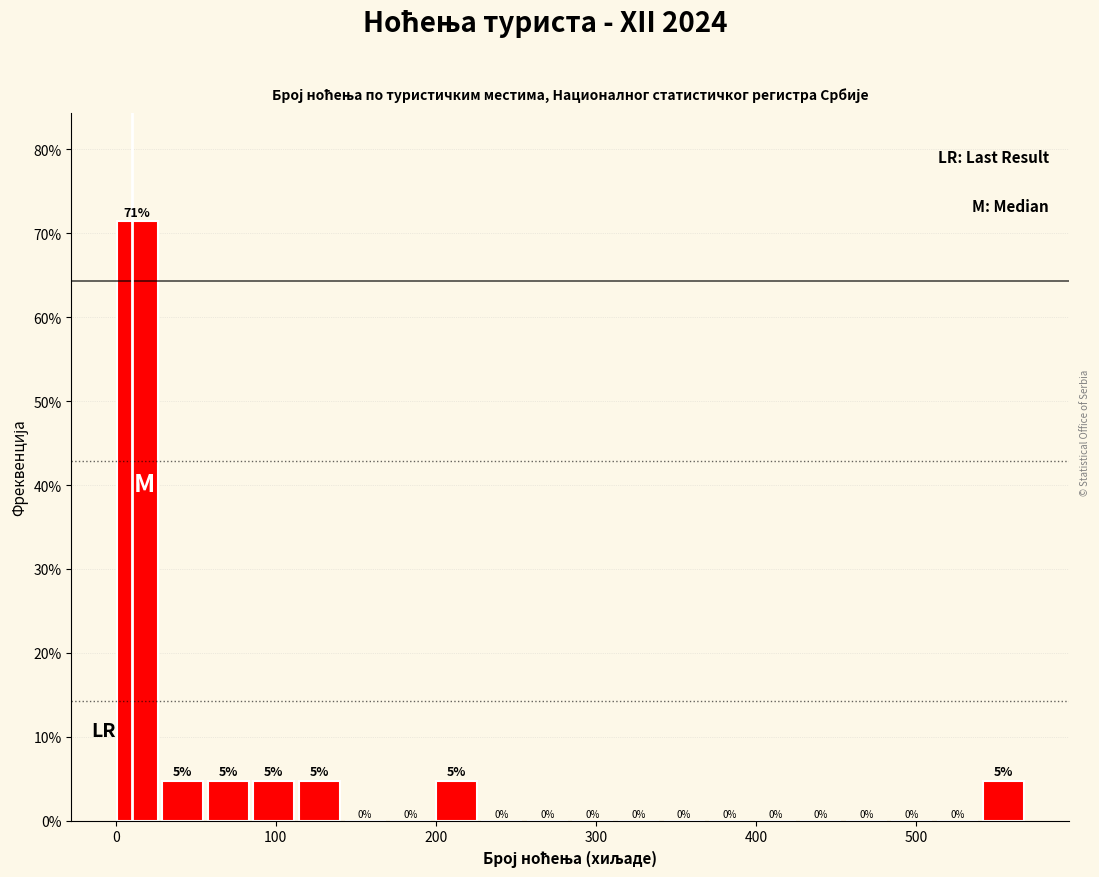

Around what value on the x-axis is the tallest bar? Give the approximate position of its centre, as read against the axis.

10